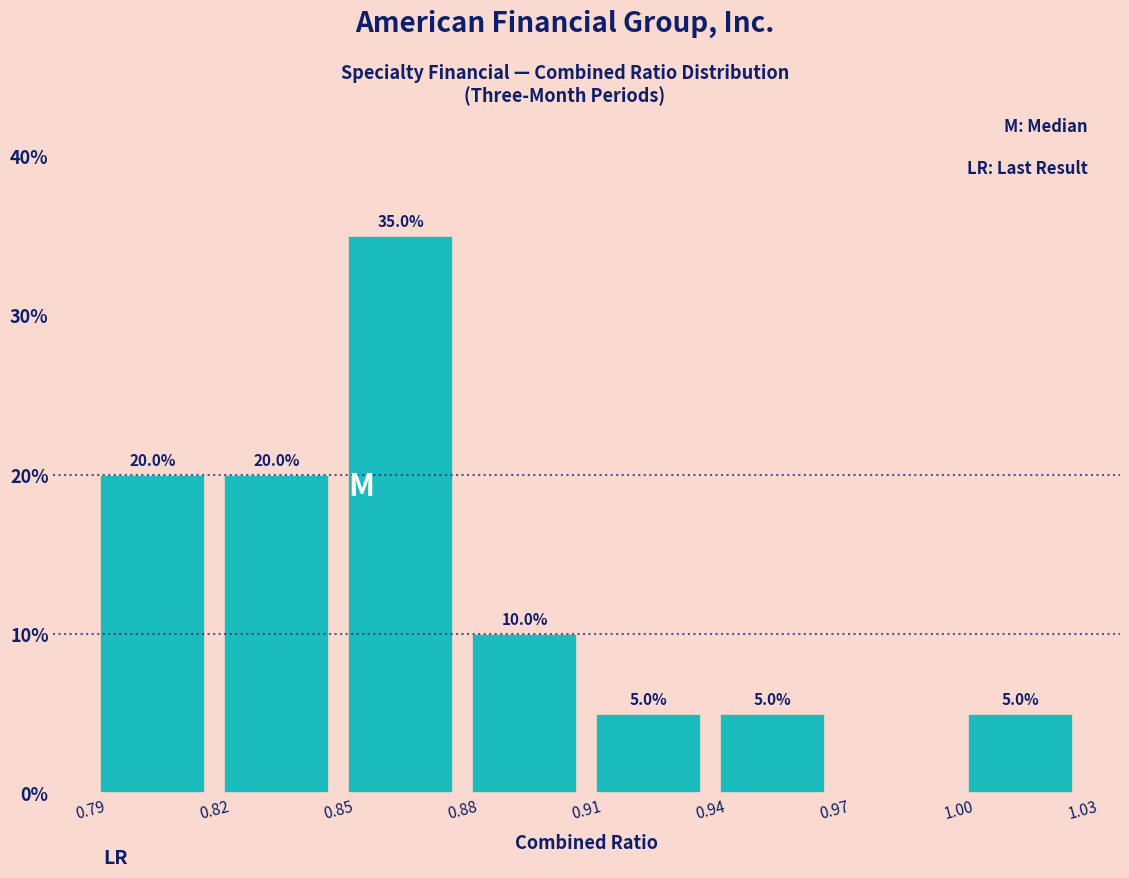

Over which range of the x-axis is the bar tallest?

0.85 to 0.88